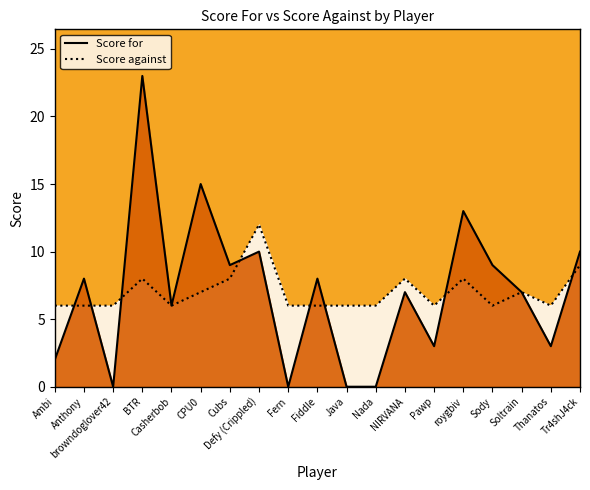

What is the greatest value displayed?

23